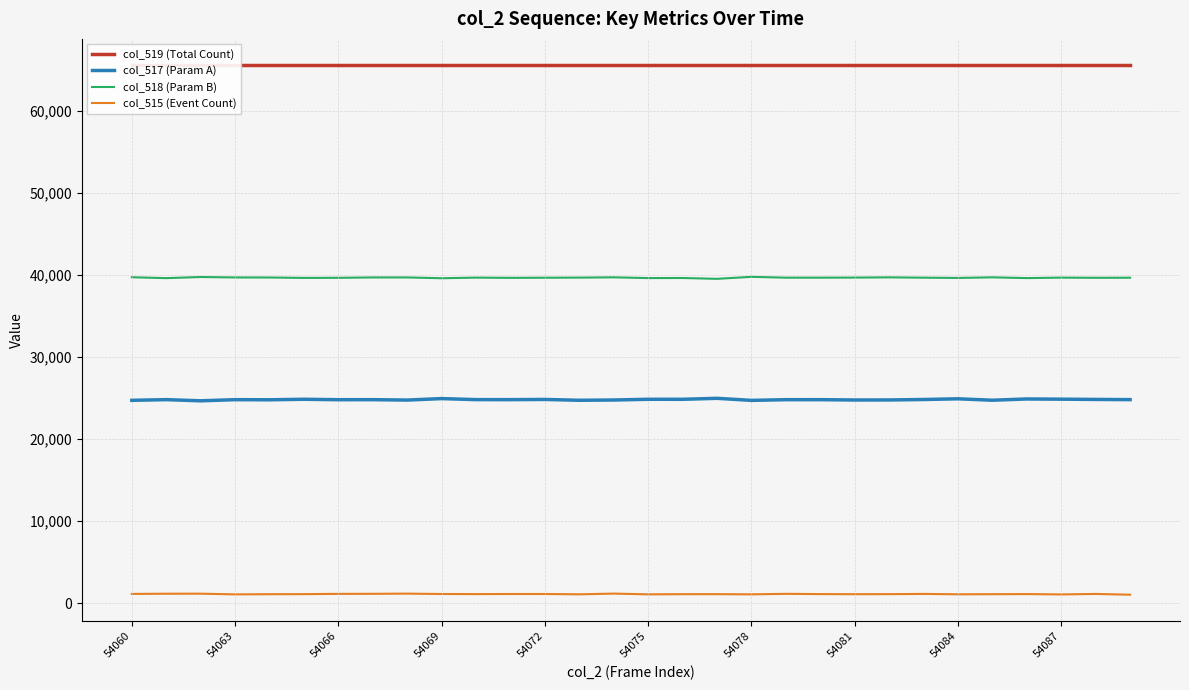

How many lines are shown in the chart?

4